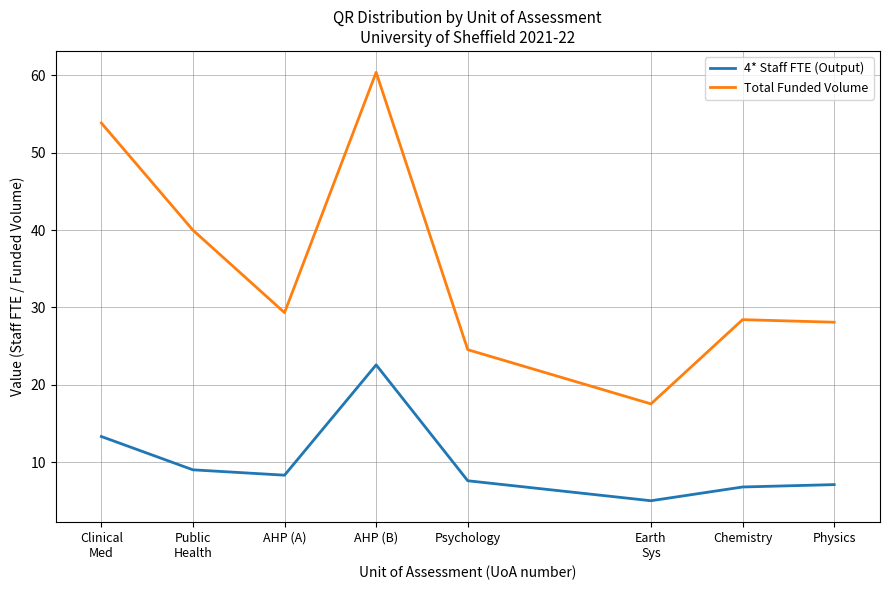

Rank the series by their average value, from highest to lowest.

Total Funded Volume, 4* Staff FTE (Output)